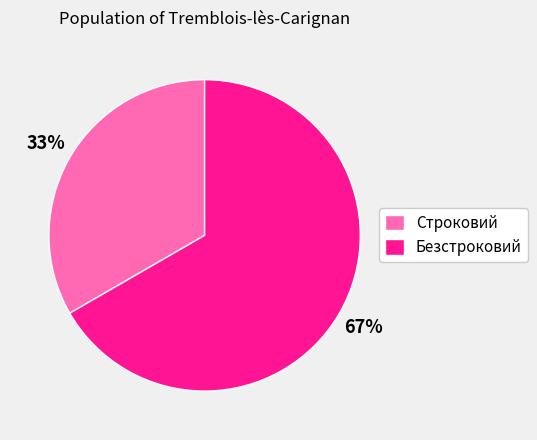

Rank the categories by value from lowest to highest.

Строковий, Безстроковий